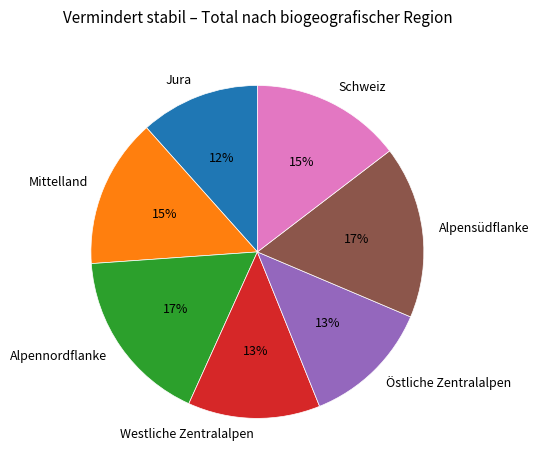

Is it true that Mittelland is 15% of the pie?

True